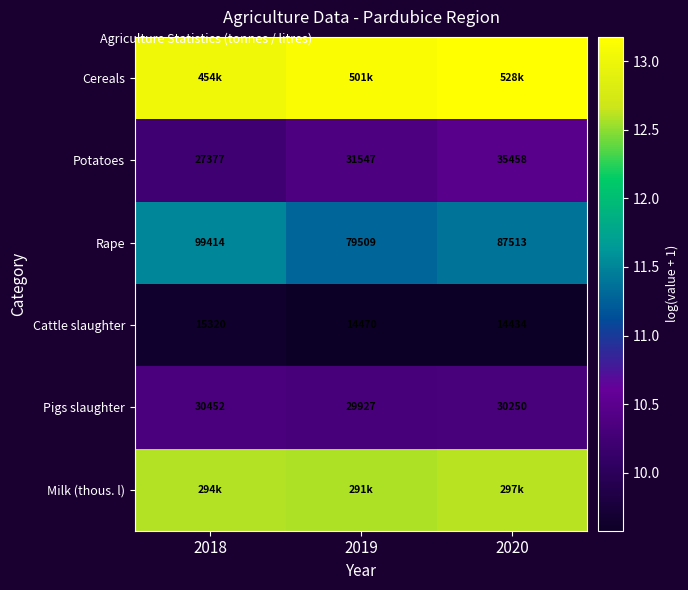

Rank the categories by Rape value from highest to lowest.

2018, 2020, 2019